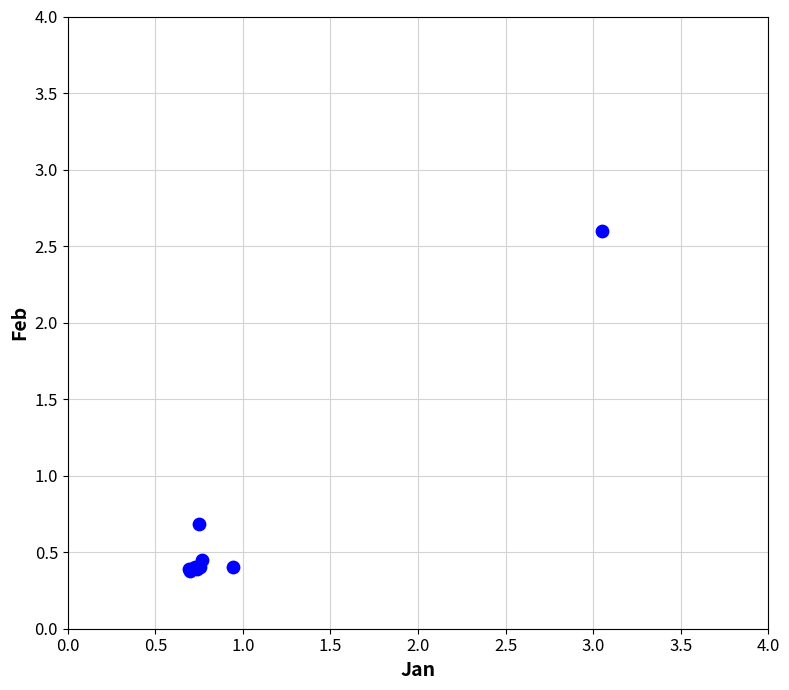

What Y value in the scatter plot is closest to 1?

0.7